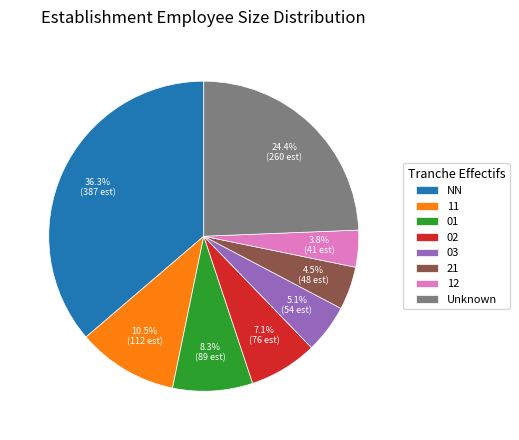

Which slice is the largest?

NN